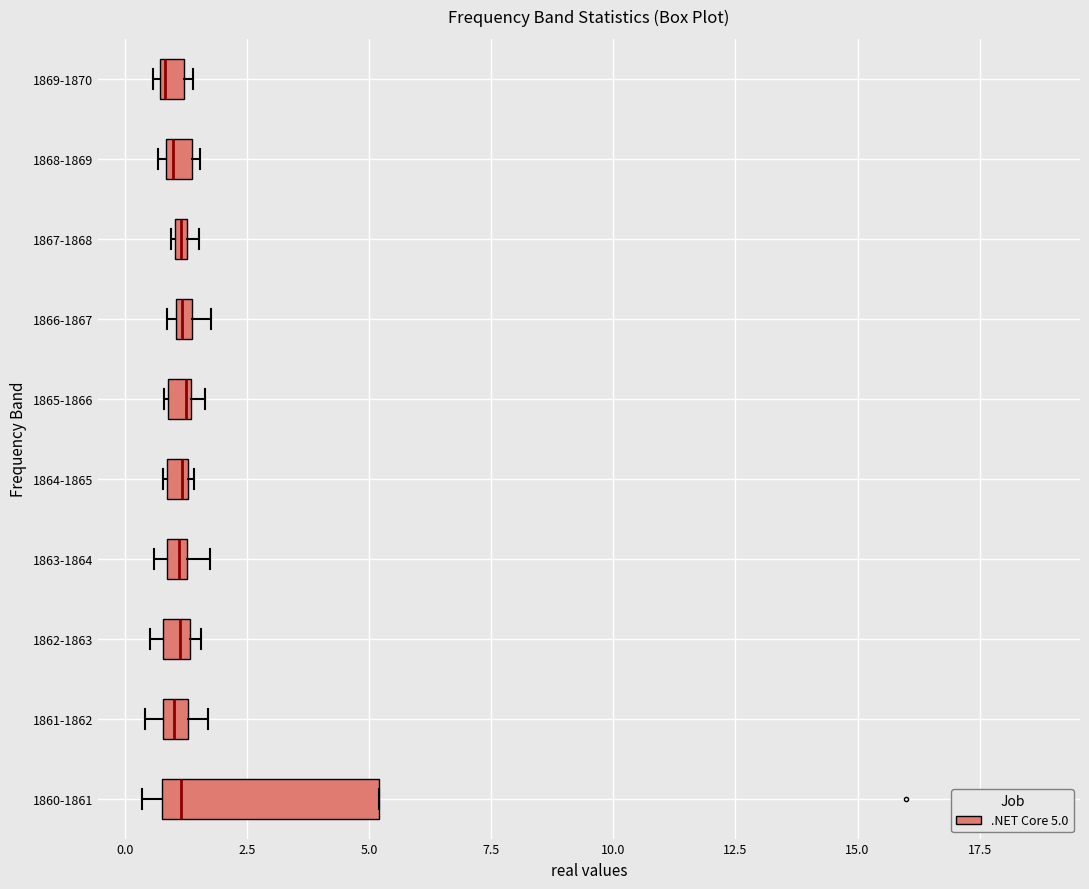

Which box is the widest, from its left edge to its right edge?

1860-1861